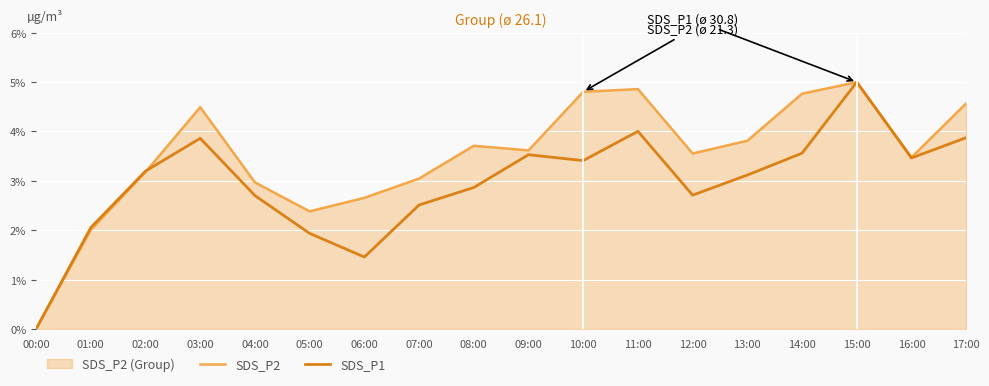

At which label does SDS_P1 first exceed 3?

02:00